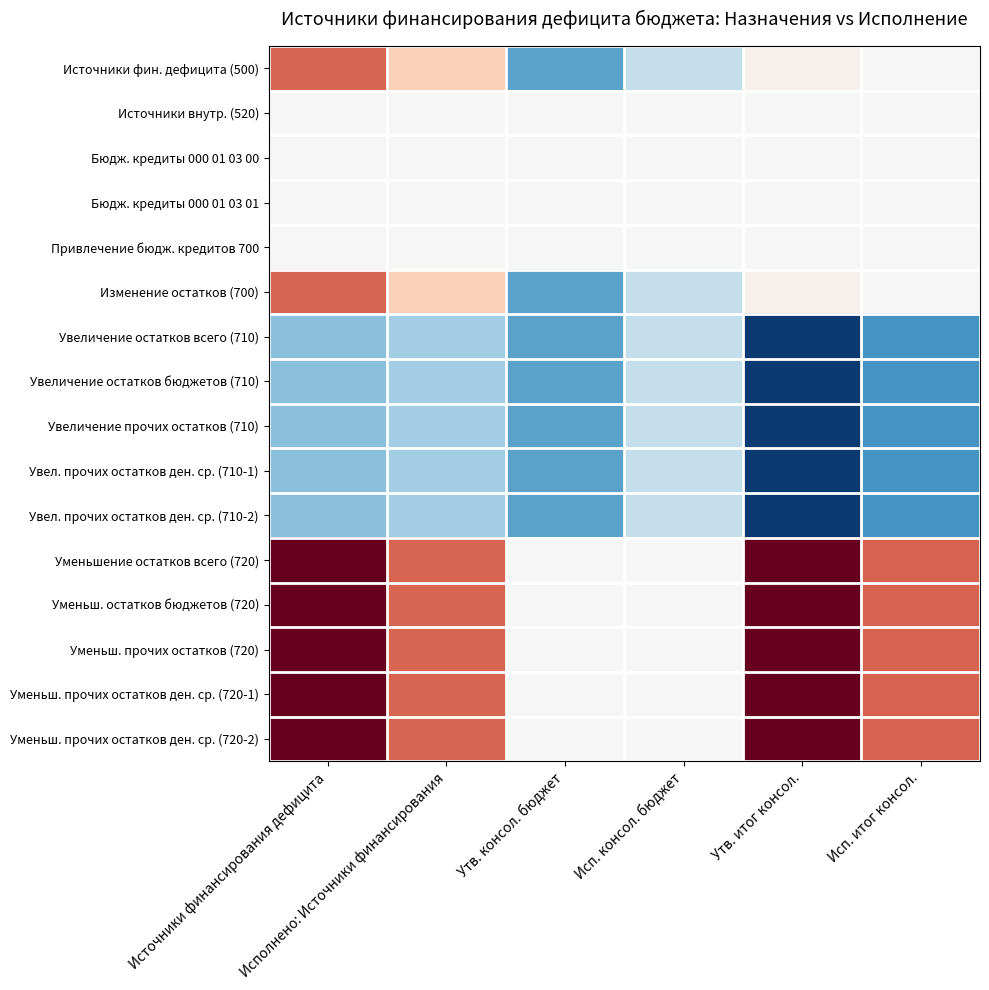

How many data points does each series have?

6